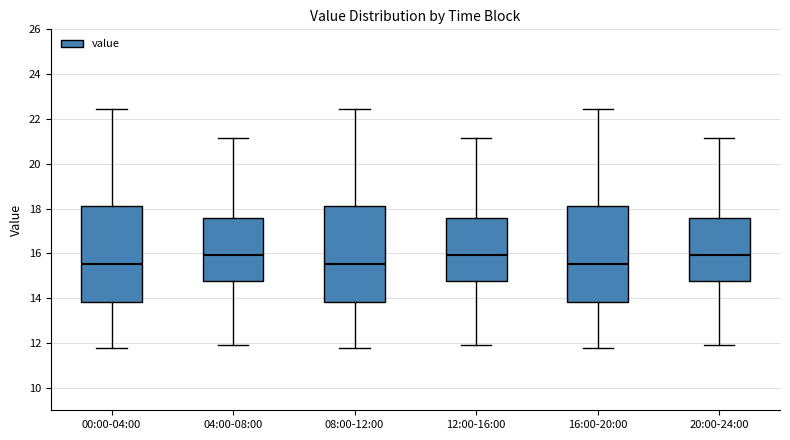

Where does the median line of the box for 00:00-04:00 sit on the y-axis? The values are not printed on the chart, so give them approximately, as read against the axis.

15.6